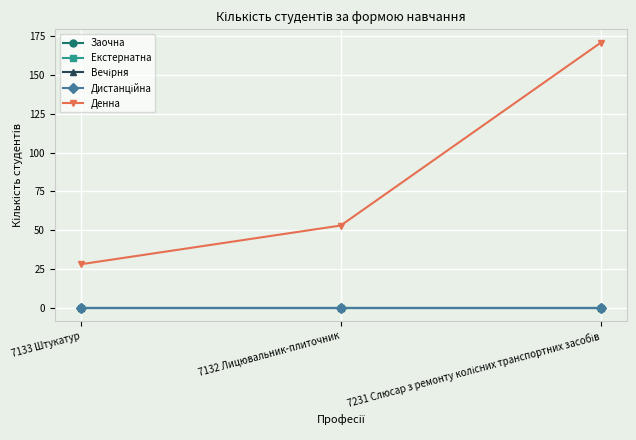

True or false: Вечірня has a value of 0 at 7231 Слюсар з ремонту колісних транспортних засобів.

True